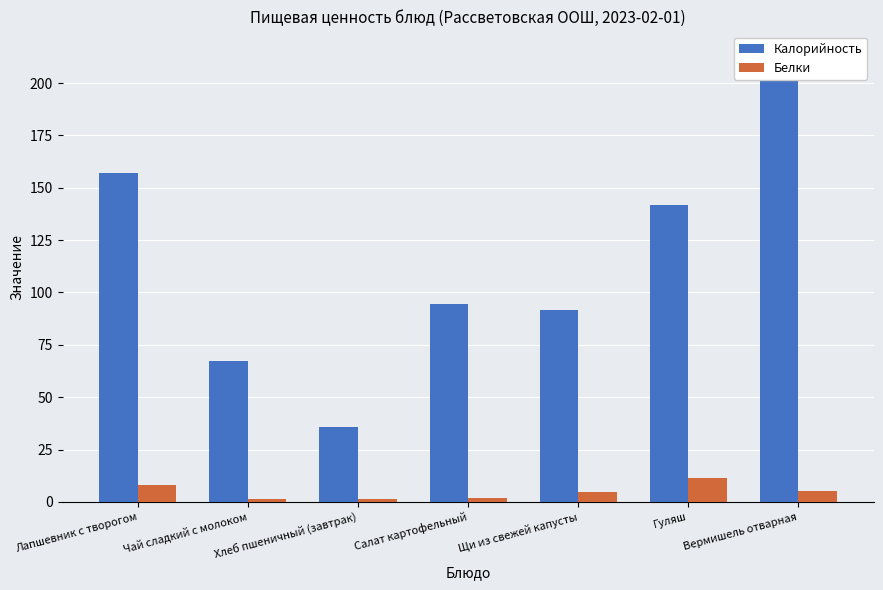

What is the label of the 5th bar from the left?

Щи из свежей капусты